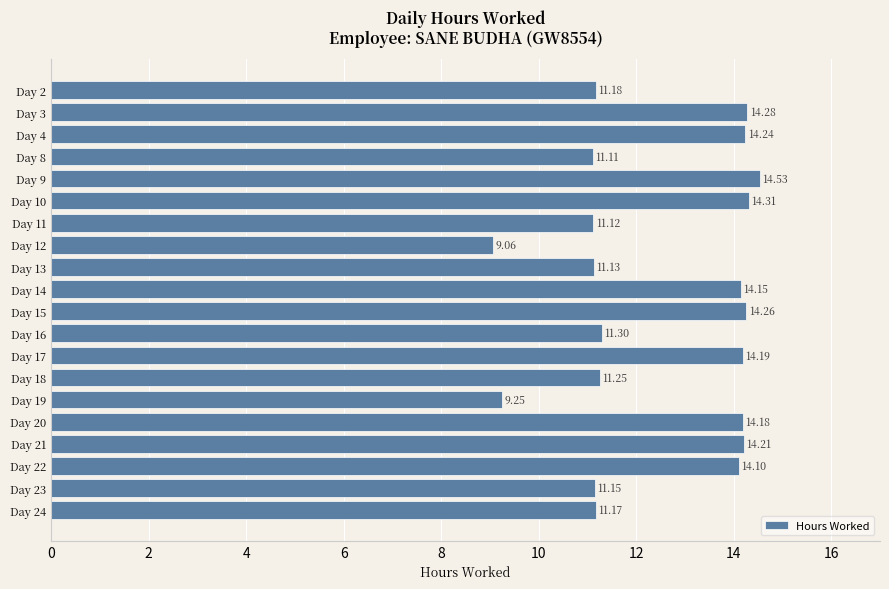

What is the sum of all values?

250.2